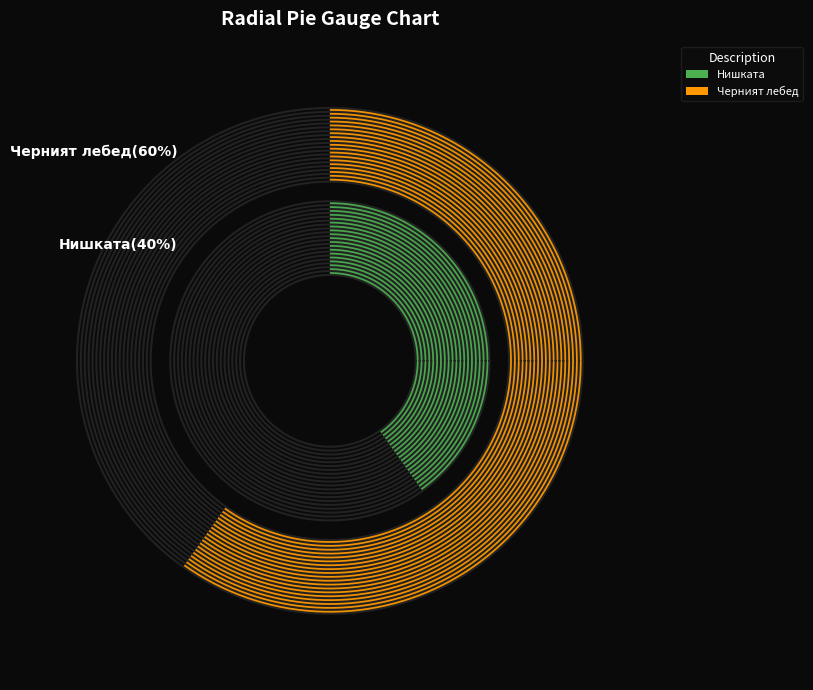

Combined, what portion of the pie is Черният лебед and Нишката?

100.0%